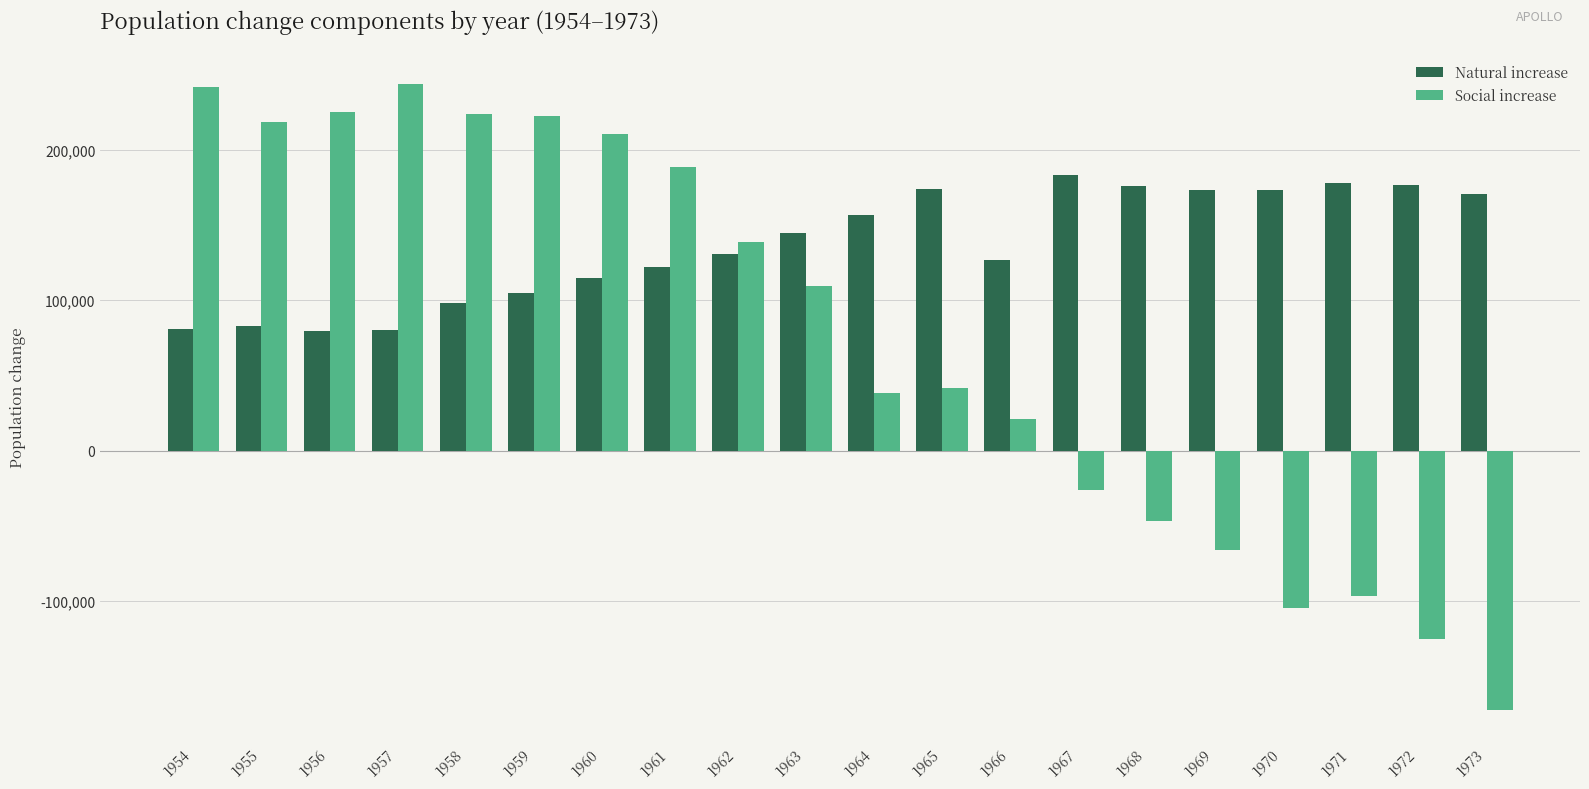

What is the total value across all series at 1971?

81691